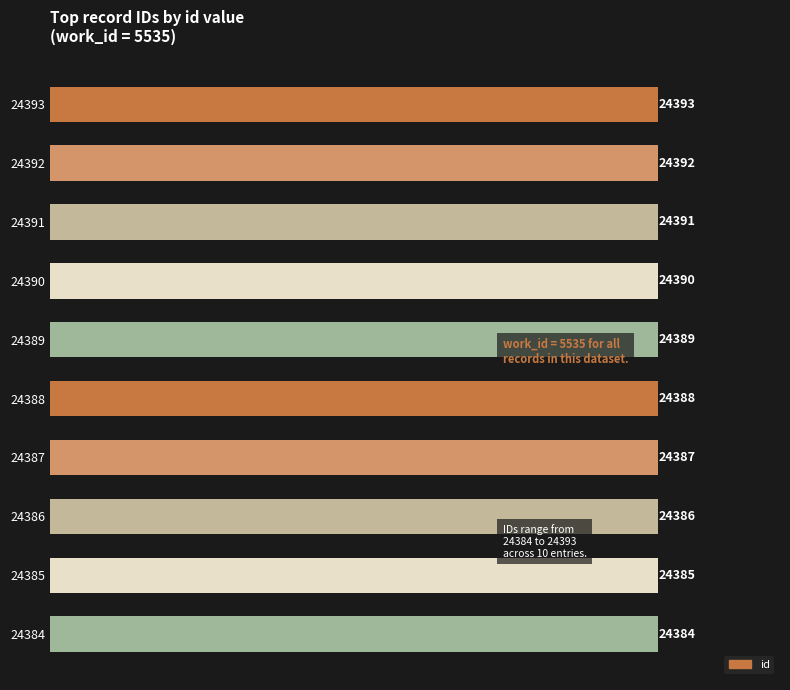

At which label is the value closest to 24388?

24388